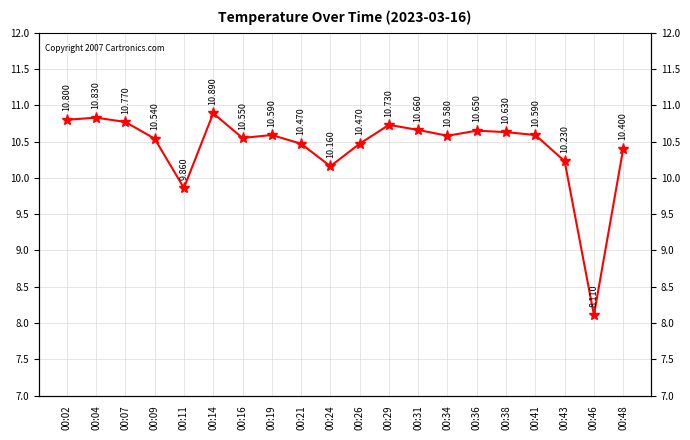

What is the ratio of the value at 00:26 to the value at 00:36?

1.0